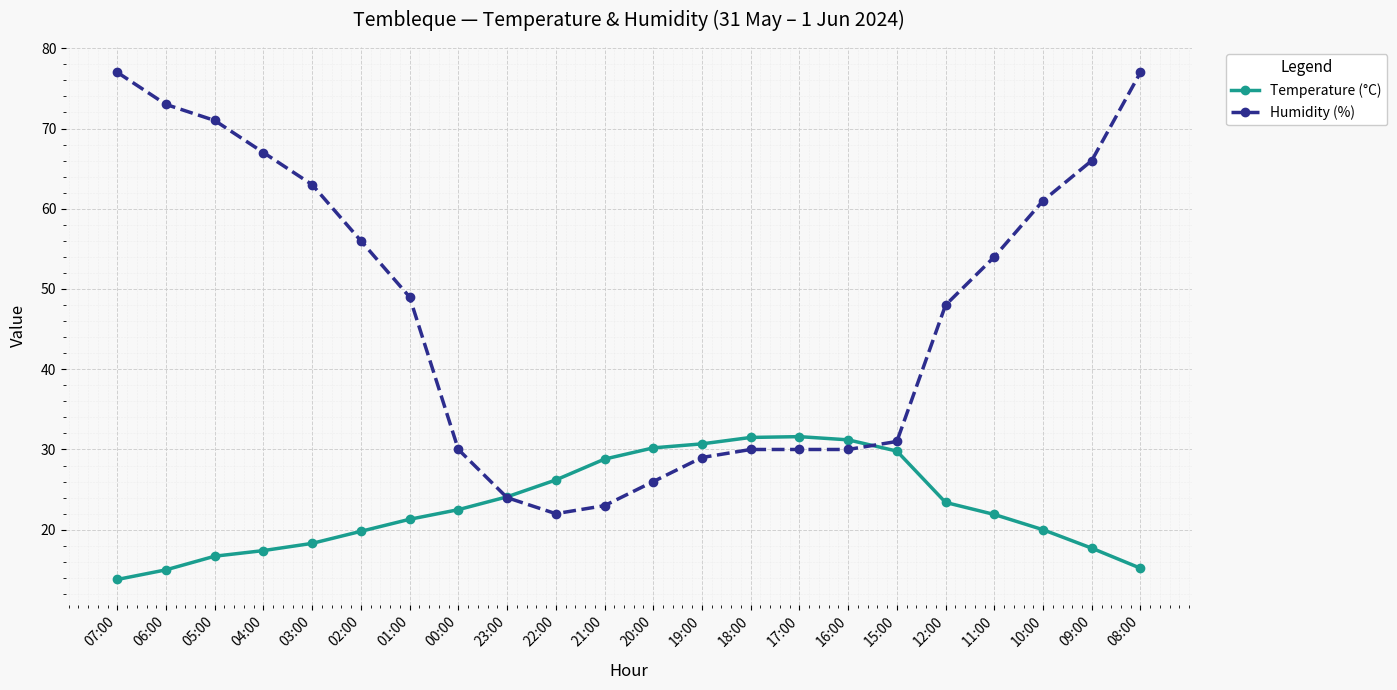

At which label does Humidity (%) first exceed 49?

07:00